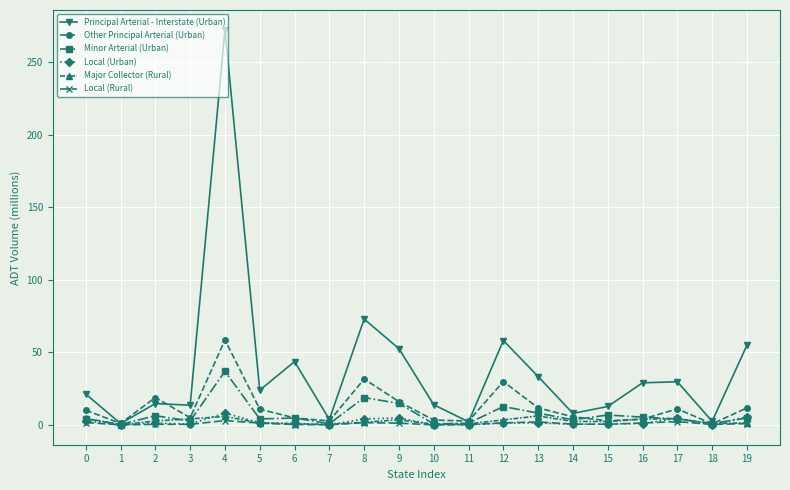

At which category does Other Principal Arterial (Urban) reach its first local valley?

1